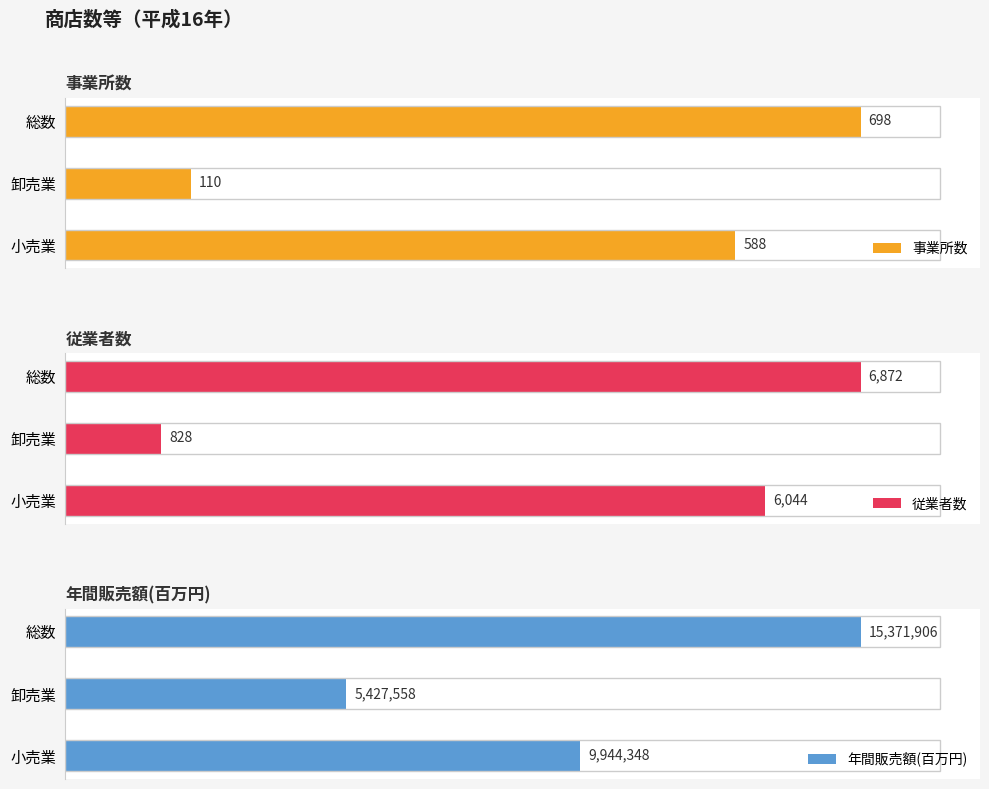

Reading left to right, transcribe all the data shown in this chart.

事業所数: 698	110	588
従業者数: 6872	828	6044
年間販売額(百万円): 15371906	5427558	9944348